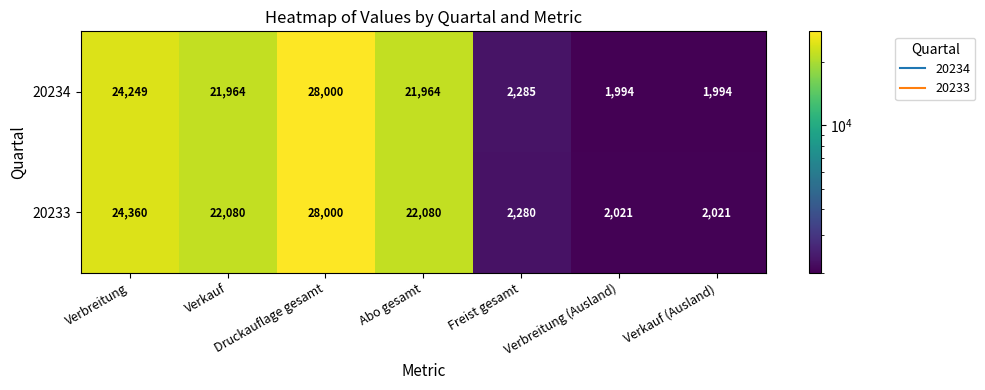

Between Verkauf and Freist gesamt, which series saw the biggest shift?

20233